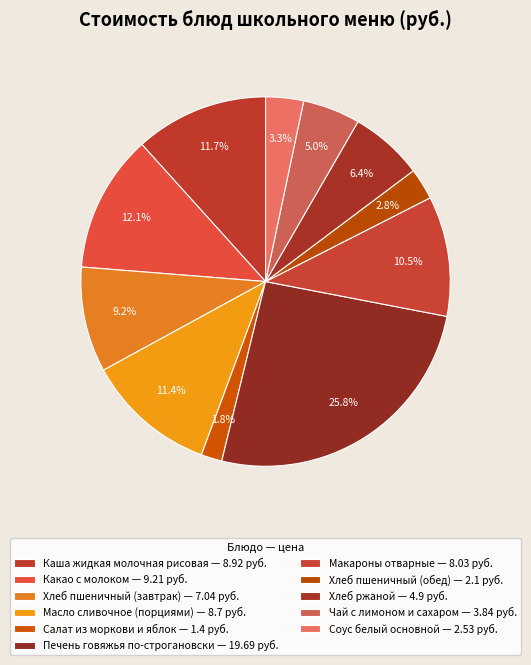

Count the number of slices in the pie.

11